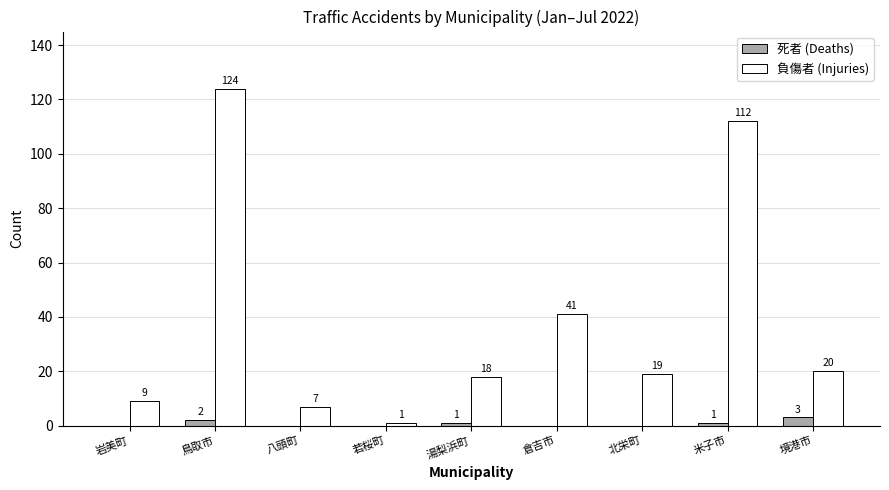

What is the maximum value shown in the chart?

124